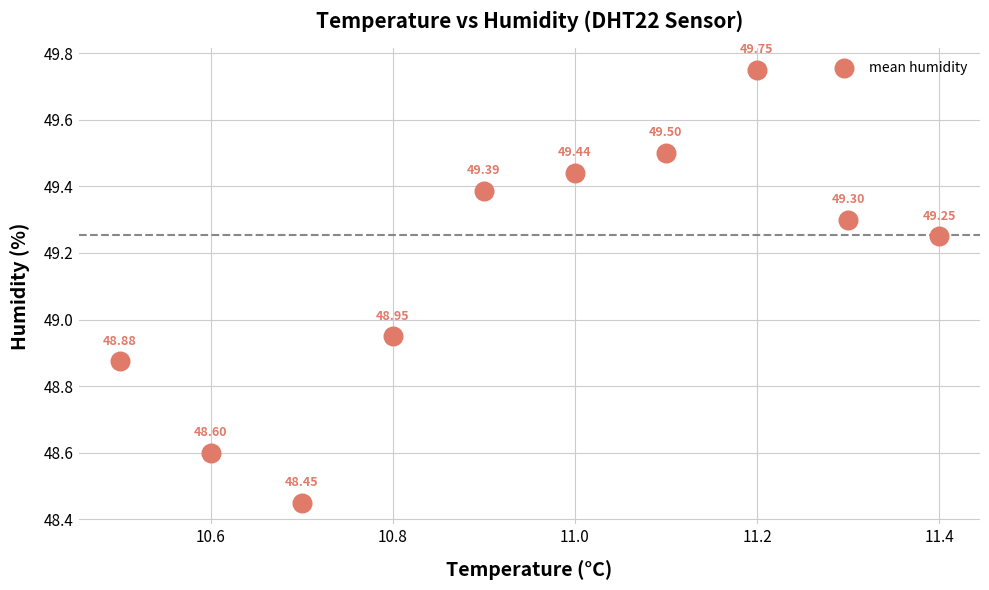

What is the average X value?

10.9